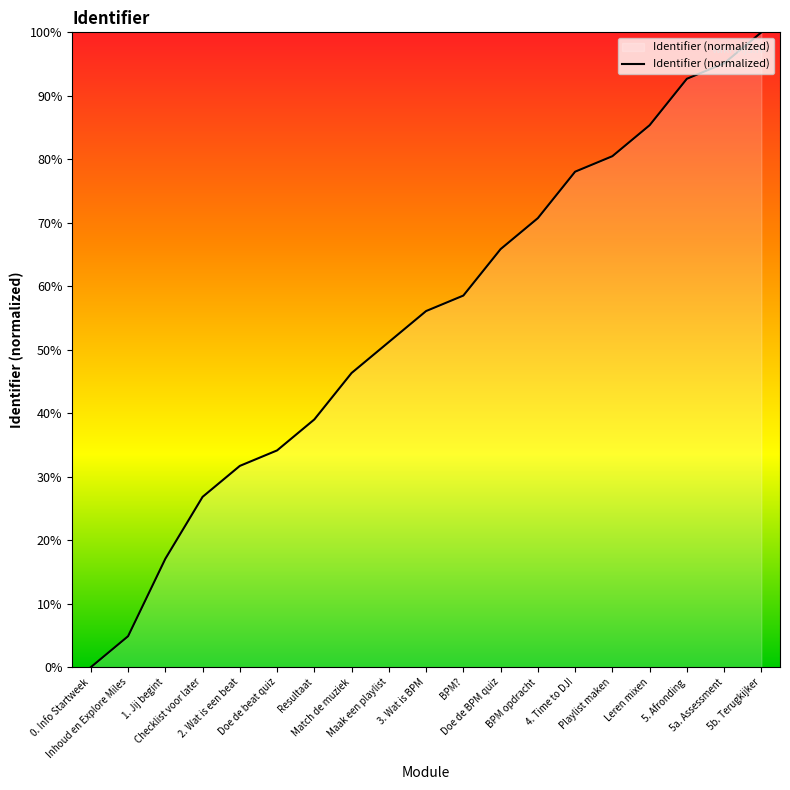

Approximately how many times larger is the value at BPM? compared to Match de muziek?

1.3